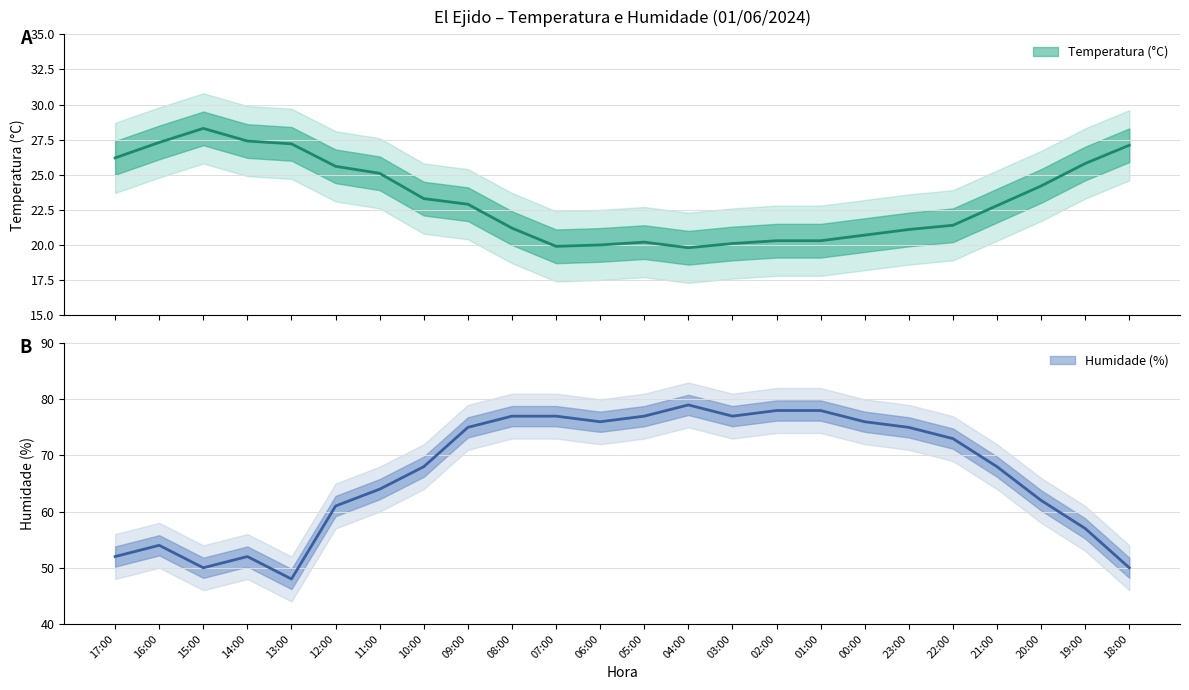

At 22:00, list the series in order from largest to smallest.

Humidade (%), Temperatura (°C)